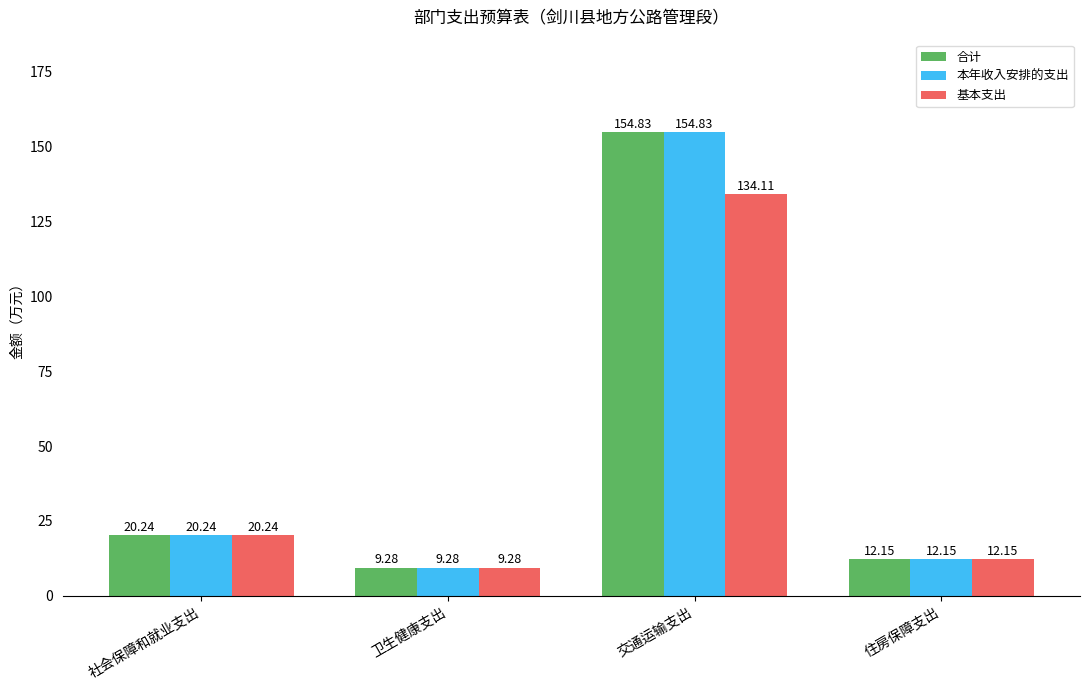

What is the difference between the second highest and minimum values in the 本年收入安排的支出 series?

11.0